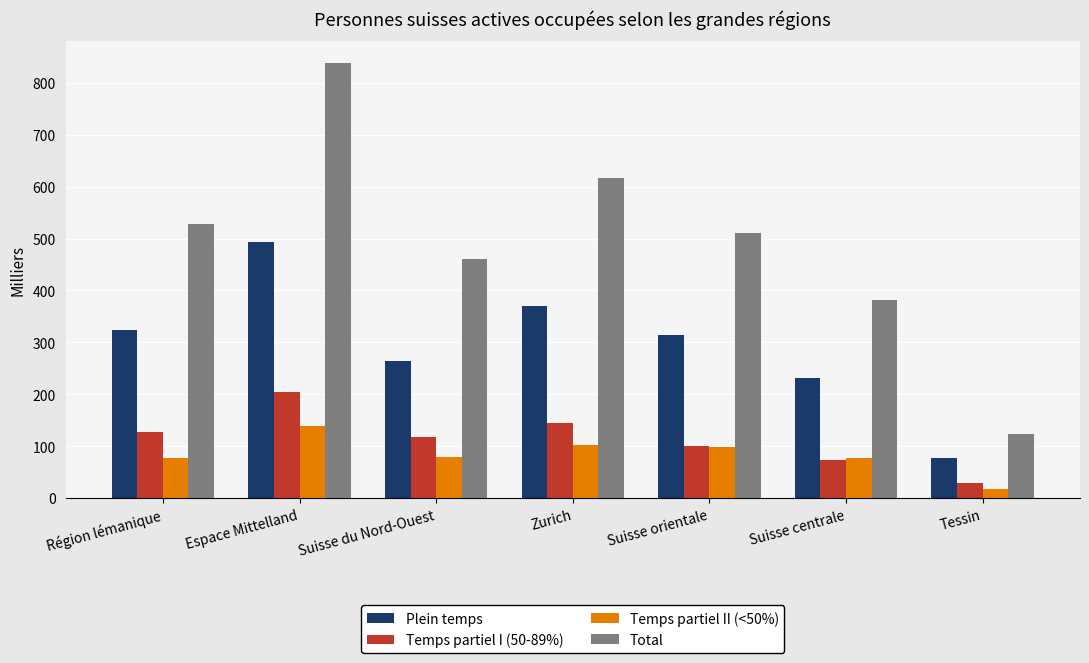

How many data points does each series have?

7